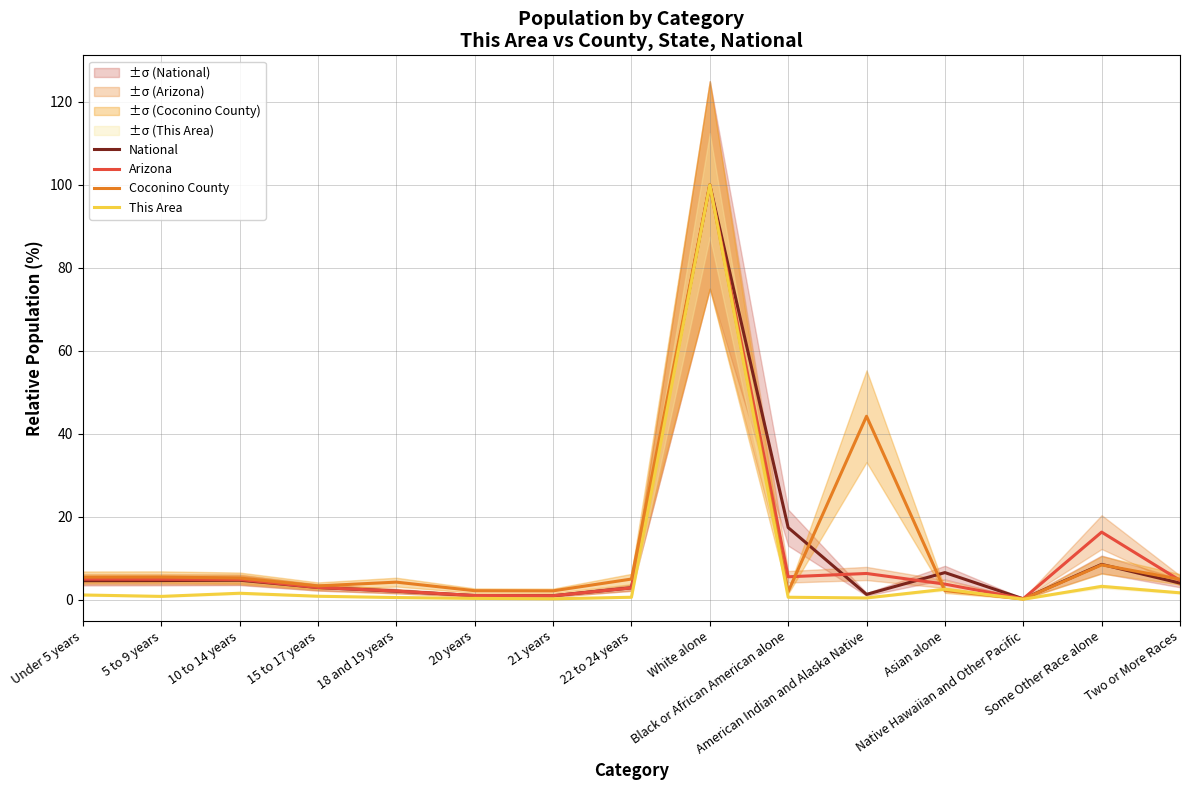

Reading right to left, transcribe all the data shown in this chart.

National: Two or More Races=4.0	Some Other Race alone=8.5	Native Hawaiian and Other Pacific=0.2	Asian alone=6.6	American Indian and Alaska Native=1.3	Black or African American alone=17.4	White alone=100.0	22 to 24 years=2.9	21 years=1.0	20 years=1.0	18 and 19 years=2.1	15 to 17 years=3.0	10 to 14 years=4.7	5 to 9 years=4.6	Under 5 years=4.6
Arizona: Two or More Races=4.7	Some Other Race alone=16.3	Native Hawaiian and Other Pacific=0.3	Asian alone=3.8	American Indian and Alaska Native=6.4	Black or African American alone=5.5	White alone=100.0	22 to 24 years=2.9	21 years=1.0	20 years=1.0	18 and 19 years=2.1	15 to 17 years=3.0	10 to 14 years=4.9	5 to 9 years=5.0	Under 5 years=5.0
Coconino County: Two or More Races=5.0	Some Other Race alone=8.4	Native Hawaiian and Other Pacific=0.2	Asian alone=2.2	American Indian and Alaska Native=44.3	Black or African American alone=2.0	White alone=100.0	22 to 24 years=5.0	21 years=2.2	20 years=2.2	18 and 19 years=4.3	15 to 17 years=3.4	10 to 14 years=5.3	5 to 9 years=5.5	Under 5 years=5.5
This Area: Two or More Races=1.7	Some Other Race alone=3.2	Native Hawaiian and Other Pacific=0.1	Asian alone=2.6	American Indian and Alaska Native=0.4	Black or African American alone=0.6	White alone=100.0	22 to 24 years=0.6	21 years=0.2	20 years=0.3	18 and 19 years=0.6	15 to 17 years=0.9	10 to 14 years=1.6	5 to 9 years=0.8	Under 5 years=1.2